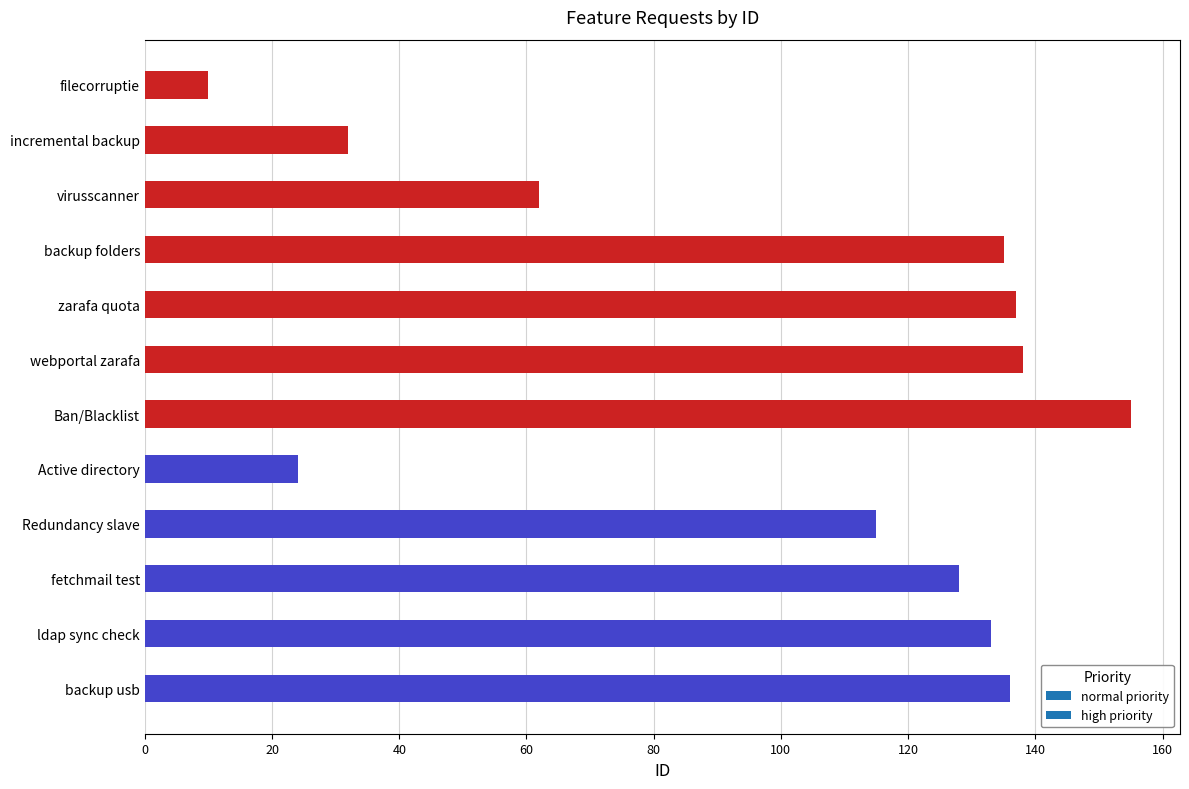

Count the number of categories in the chart.

12